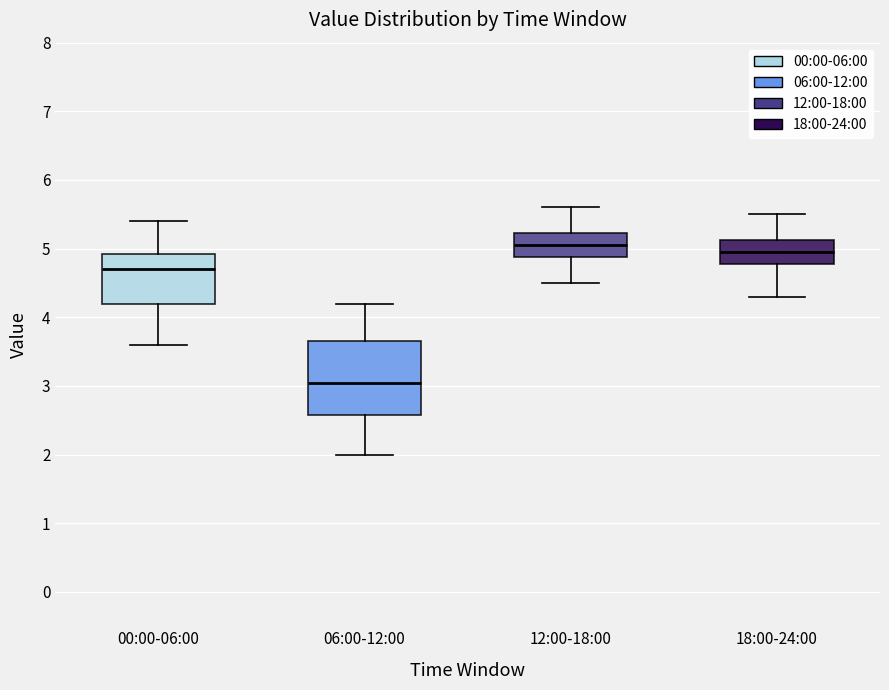

Where is the lower edge of the box for 00:00-06:00 on the y-axis? The values are not printed on the chart, so give them approximately, as read against the axis.

4.2